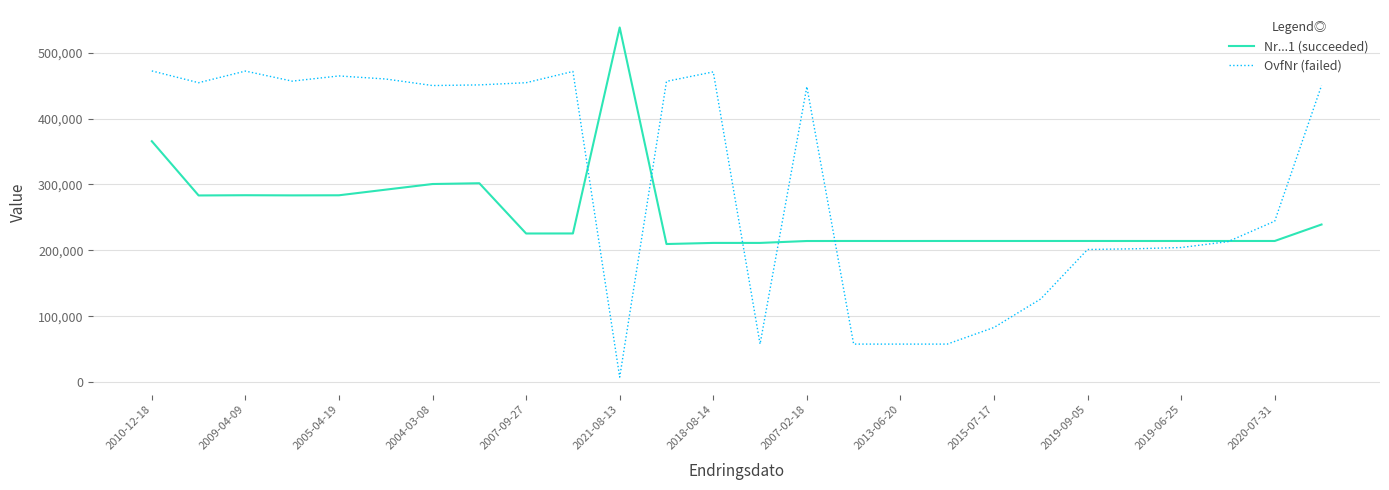

Which series has the largest range (max minus min)?

OvfNr (failed)